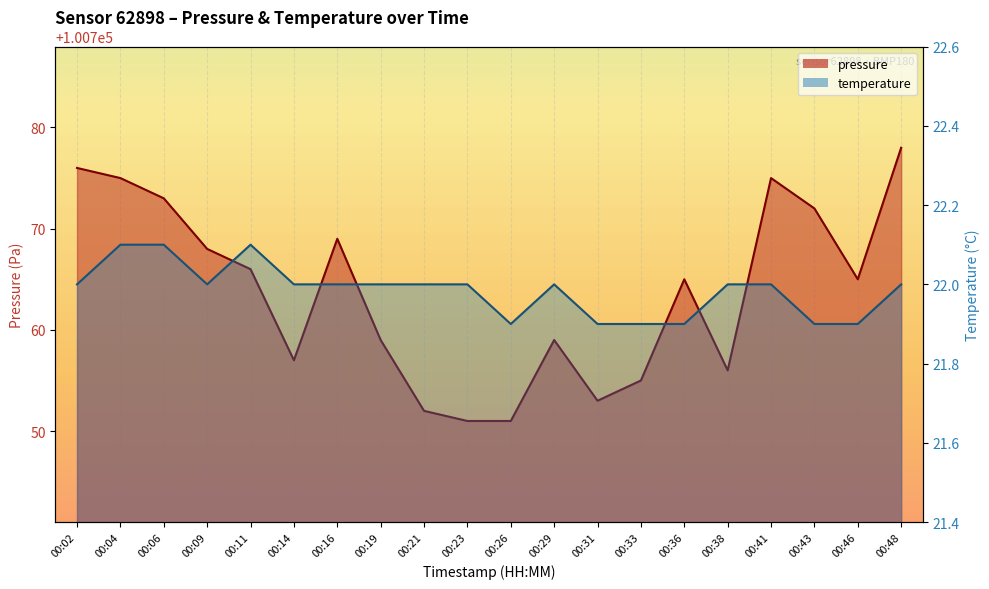

At which label does pressure reach its minimum?

00:23